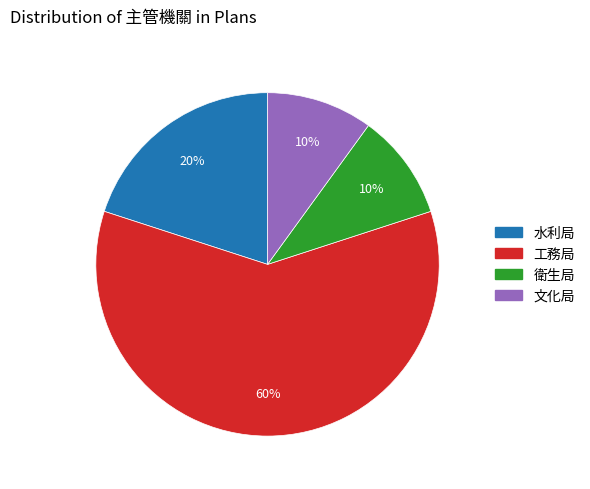

To the nearest percent, what percentage of the pie is 衛生局?

10%